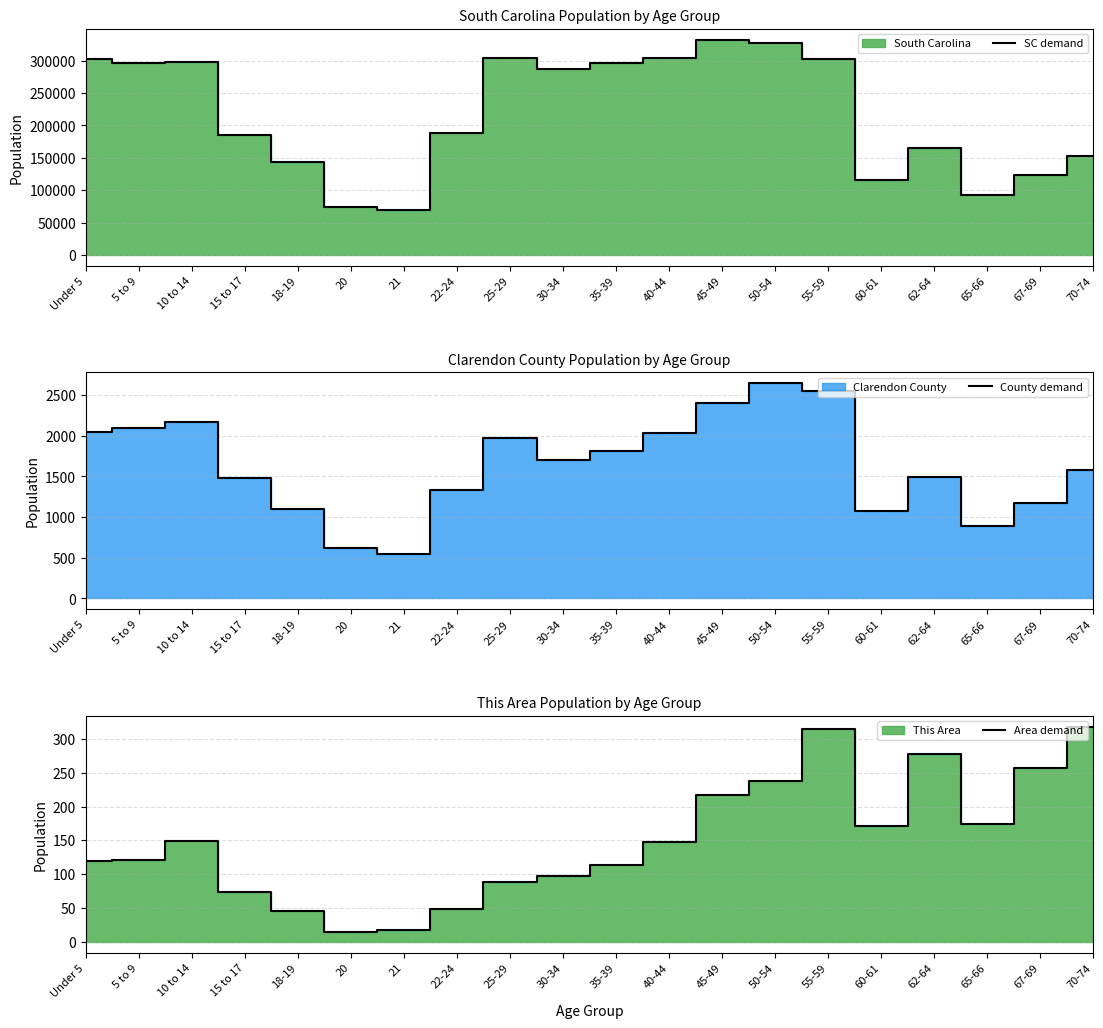

Which has a higher value, 15 to 17 or 55-59?

55-59